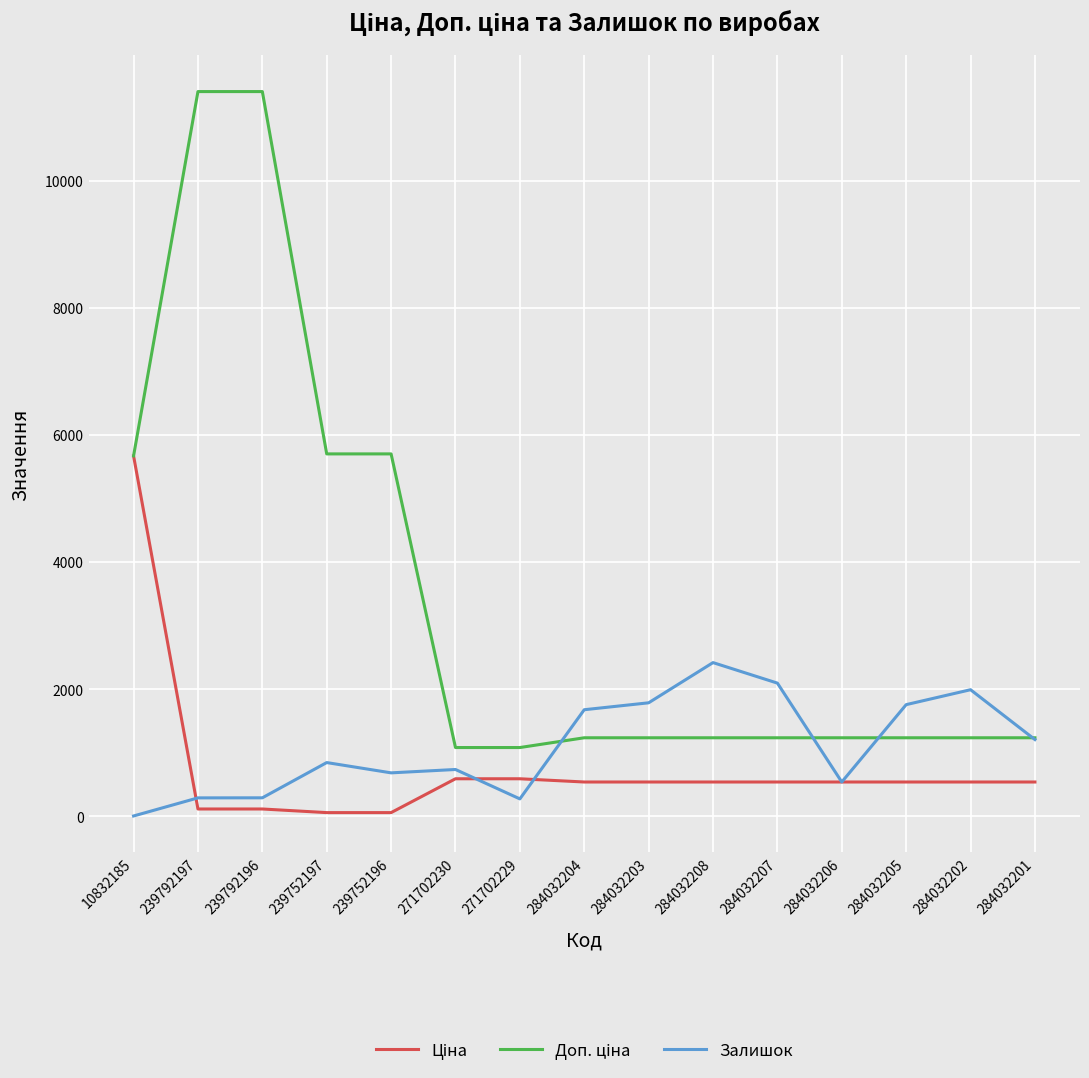

What is the total value across all series at 284032205?

3531.4